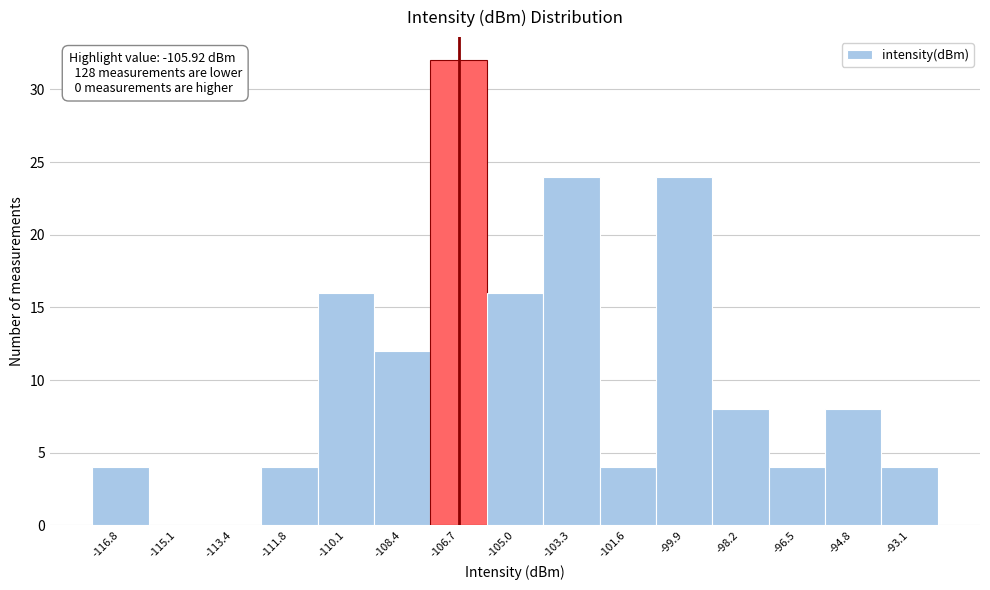

Reading right to left, transcribe all the data shown in this chart.

-93.1=4	-94.8=8	-96.5=4	-98.2=8	-99.9=24	-101.6=4	-103.3=24	-105.0=16	-106.7=32	-108.4=12	-110.1=16	-111.8=4	-113.4=0	-115.1=0	-116.8=4